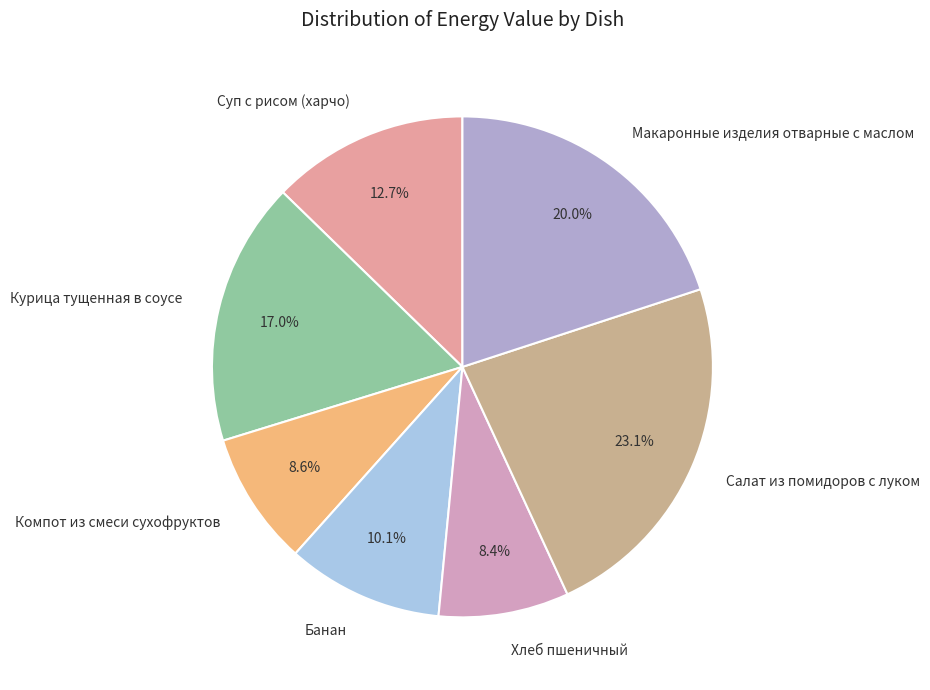

How many slices are in this pie chart?

7